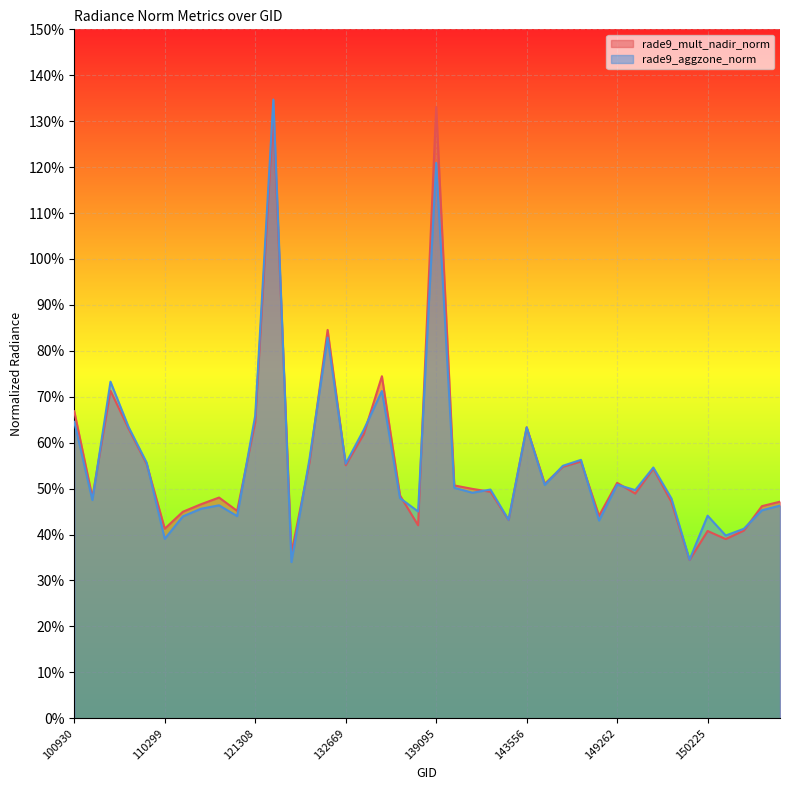

Where is rade9_mult_nadir_norm nearest to the value 0?

149655